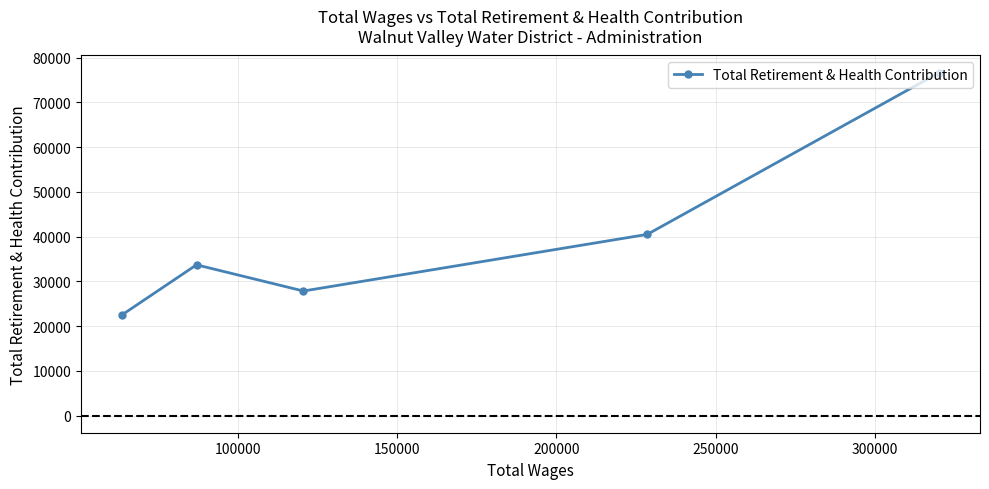

Reading left to right, list all the values displayed in this chart.

22482	33688	27834	40490	76635